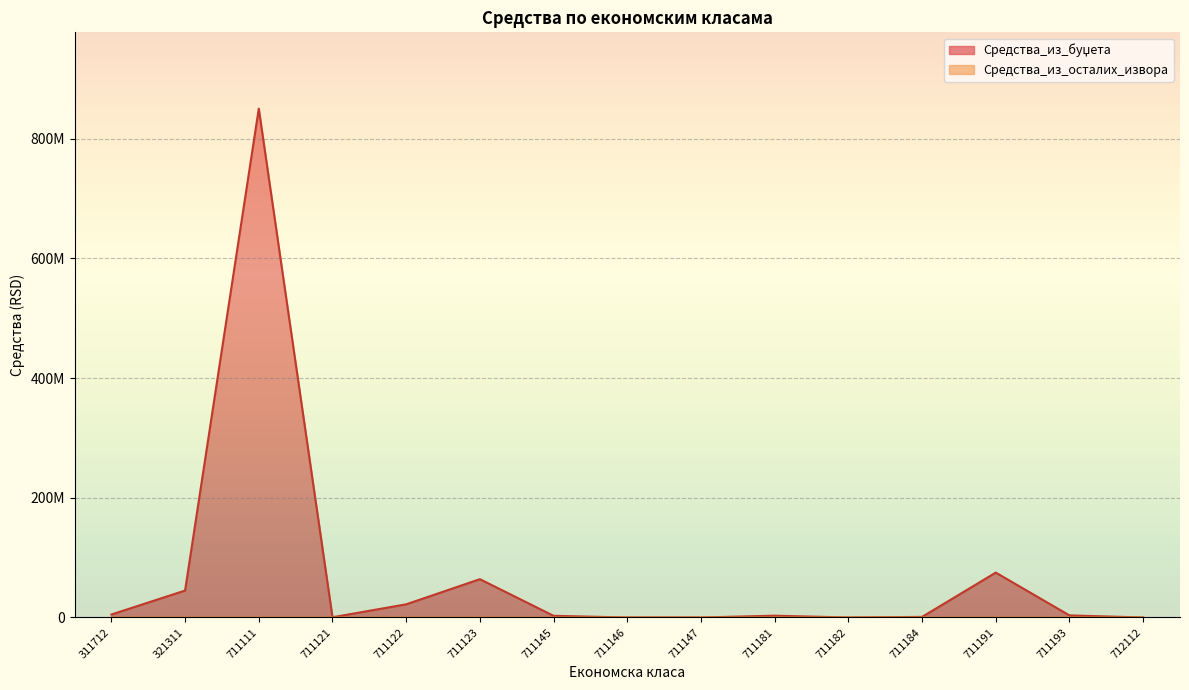

Which has a higher value, 711122 or 711193?

711122